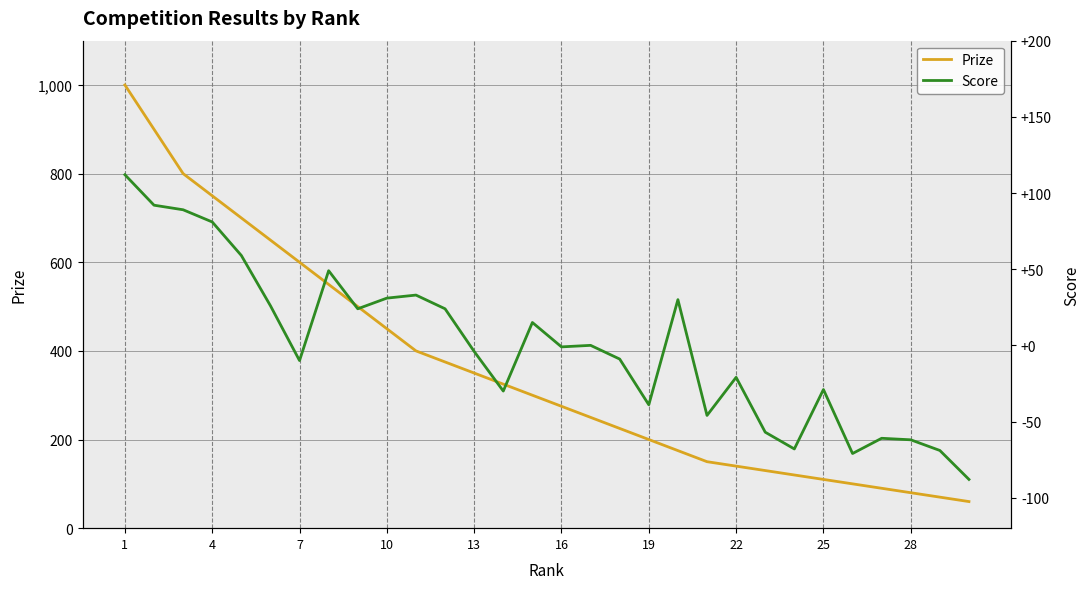

True or false: Score and Prize intersect in this chart.

False